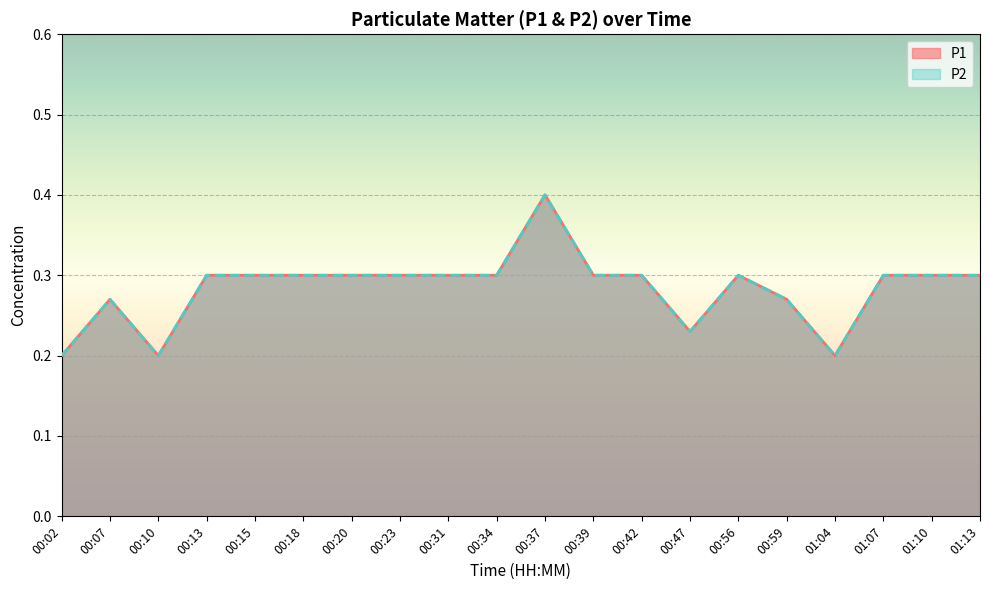

True or false: P2 has a value of 0.3 at 00:34.

True